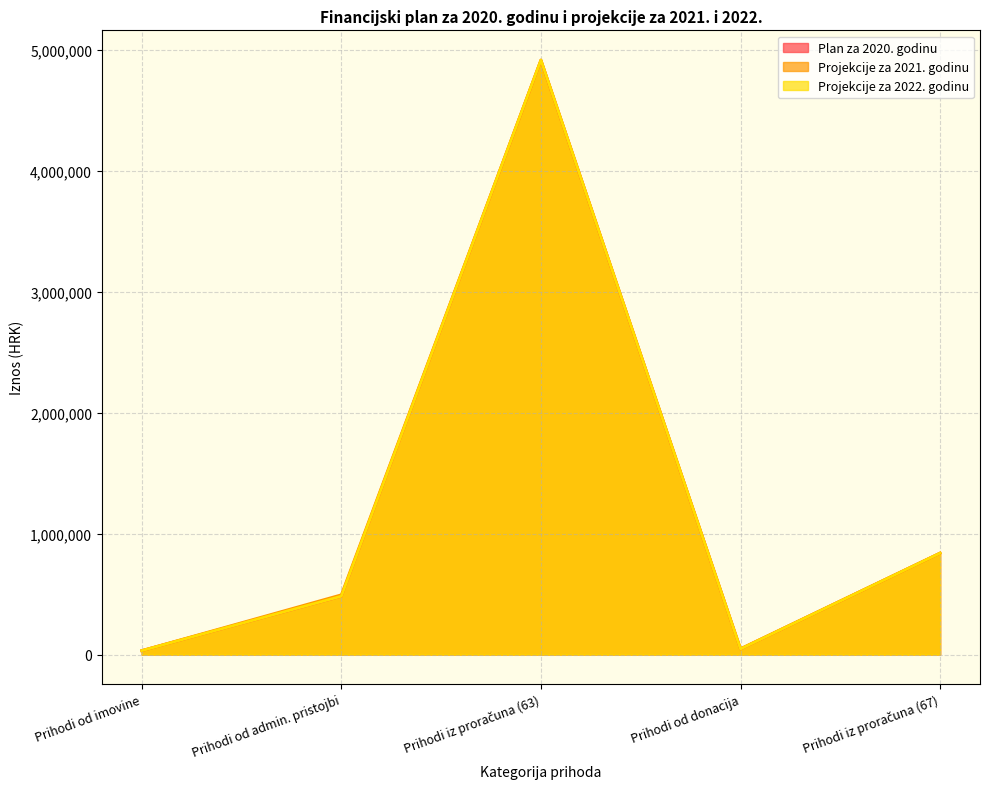

True or false: Projekcije za 2022. godinu and Projekcije za 2021. godinu cross at least once.

False